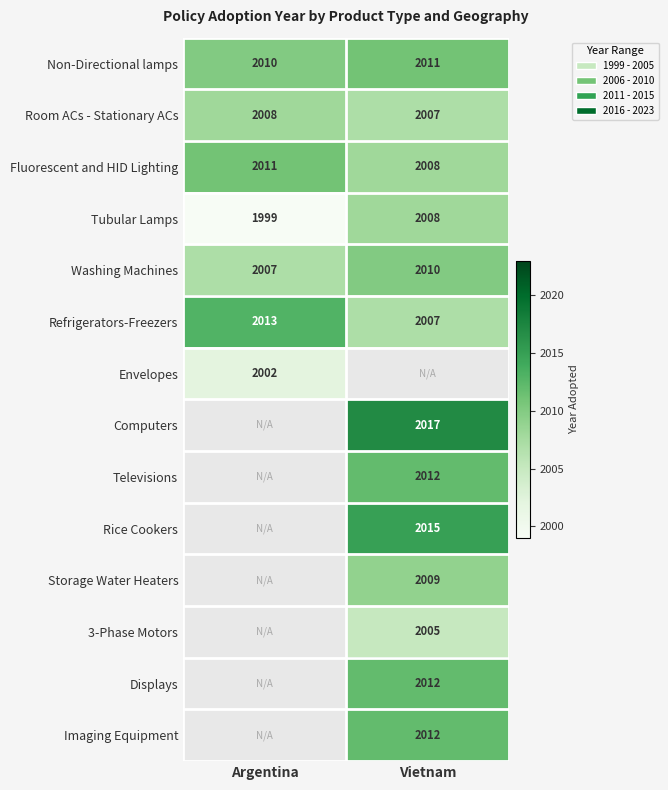

Is the value of Washing Machines at Vietnam greater than the value of Refrigerators-Freezers at Vietnam?

Yes